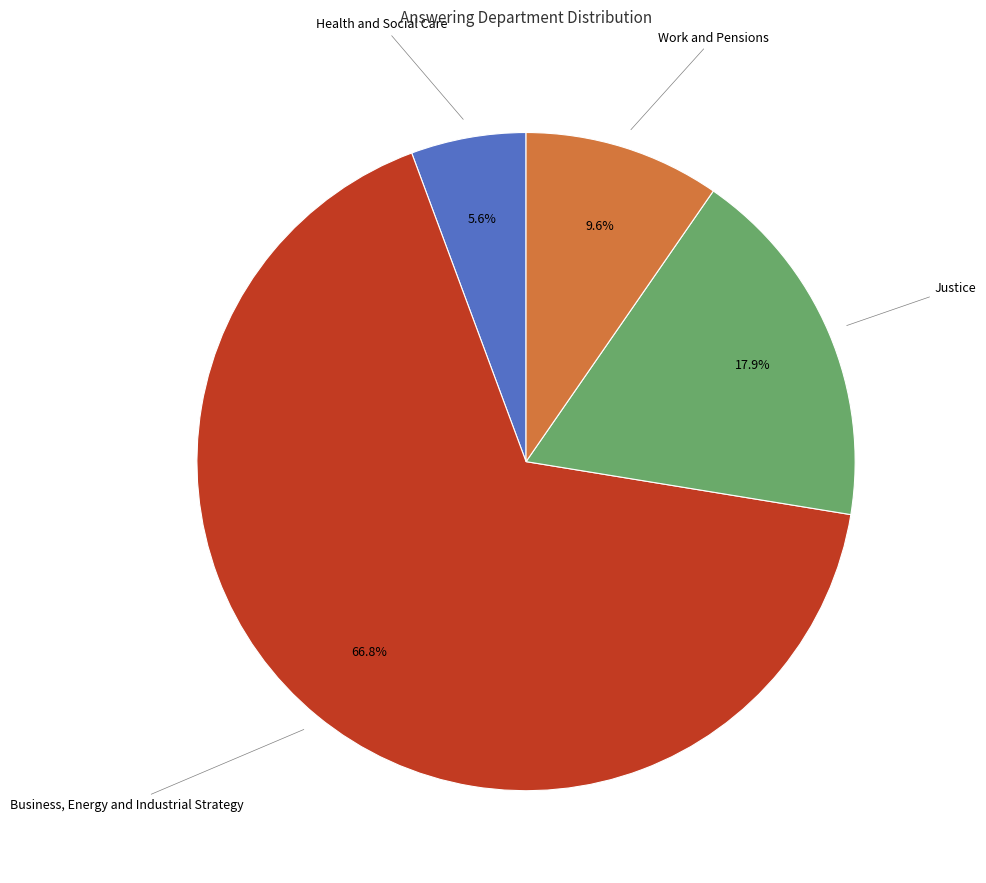

Does any single category account for the majority?

Yes